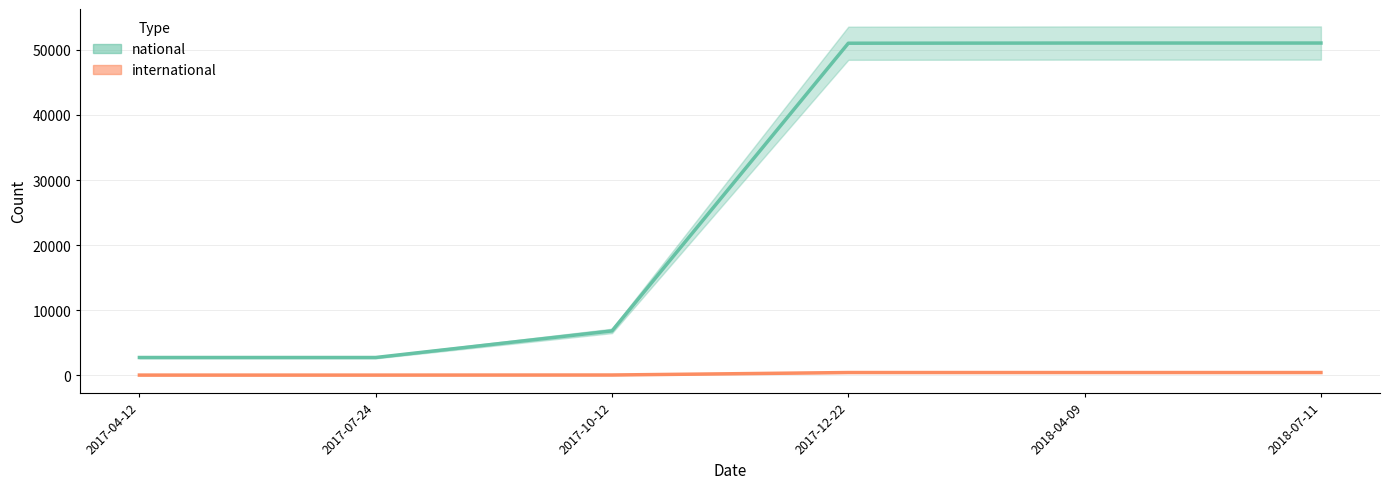

Which series changed the most between 2017-04-12 and 2018-04-09?

national